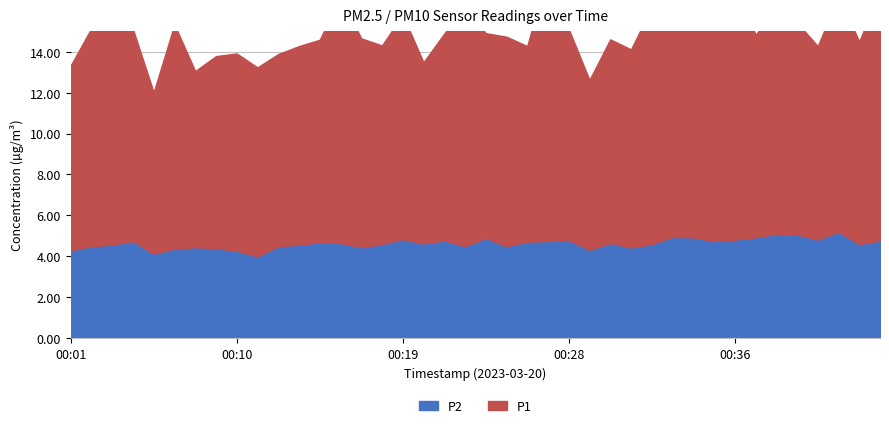

What is the total value across all series at 00:21?

14.9